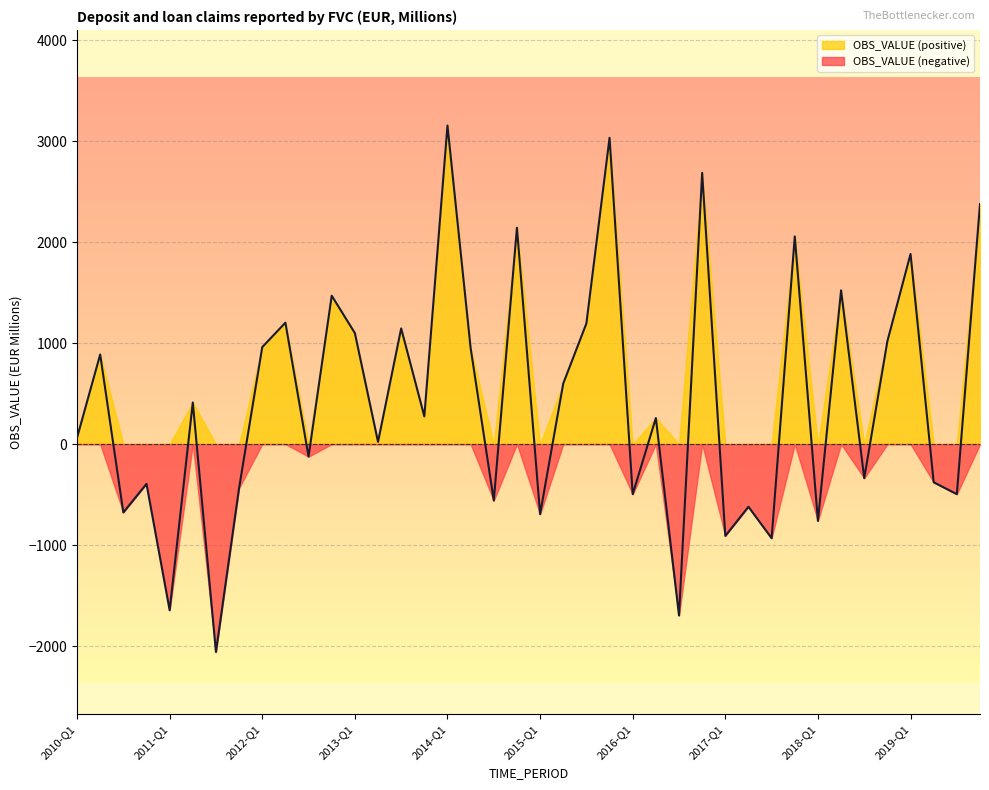

Reading left to right, list all the values displayed in this chart.

2010-Q1=62.0	2010-Q2=887.0	2010-Q3=-677.0	2010-Q4=-394.0	2011-Q1=-1645.0	2011-Q2=412.0	2011-Q3=-2058.0	2011-Q4=-434.0	2012-Q1=960.0	2012-Q2=1202.0	2012-Q3=-124.0	2012-Q4=1469.0	2013-Q1=1099.0	2013-Q2=22.0	2013-Q3=1145.0	2013-Q4=274.0	2014-Q1=3153.8	2014-Q2=950.5	2014-Q3=-559.0	2014-Q4=2141.5	2015-Q1=-693.6	2015-Q2=599.4	2015-Q3=1194.6	2015-Q4=3032.6	2016-Q1=-496.0	2016-Q2=257.7	2016-Q3=-1697.0	2016-Q4=2685.0	2017-Q1=-909.1	2017-Q2=-620.6	2017-Q3=-931.9	2017-Q4=2055.8	2018-Q1=-759.9	2018-Q2=1522.1	2018-Q3=-337.6	2018-Q4=1018.5	2019-Q1=1882.5	2019-Q2=-378.3	2019-Q3=-495.8	2019-Q4=2375.9